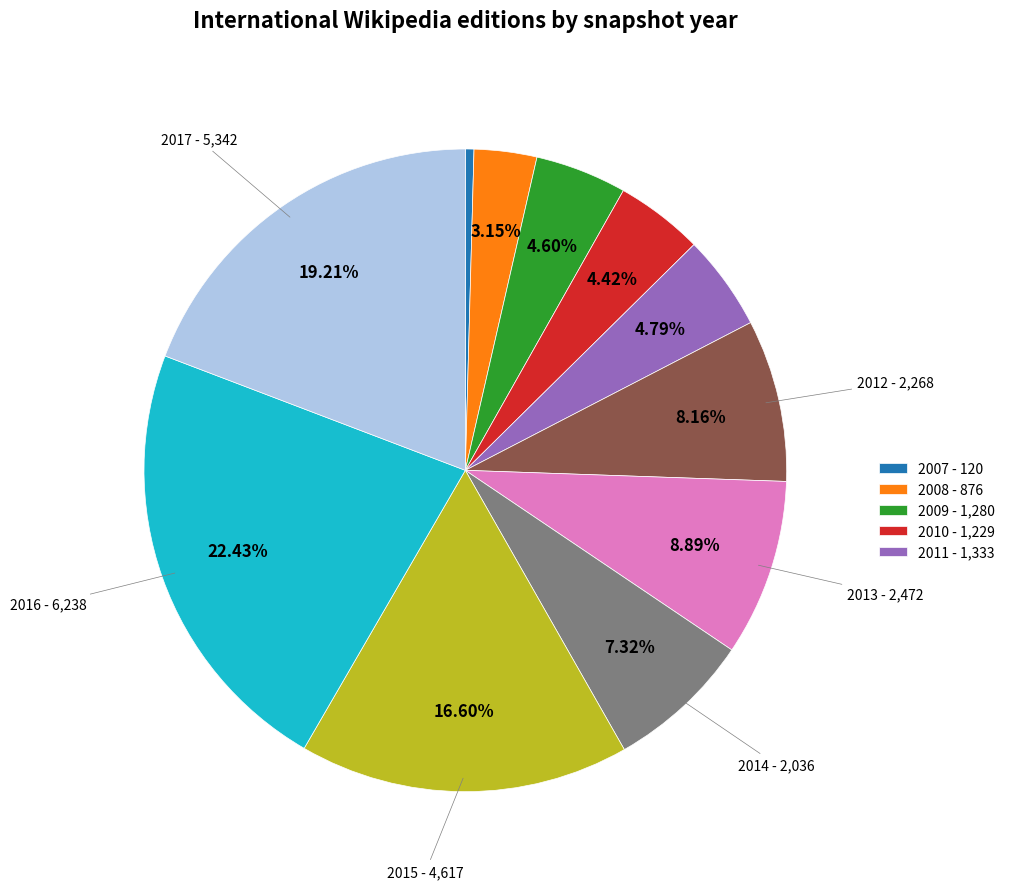

How many segments does this pie chart have?

11